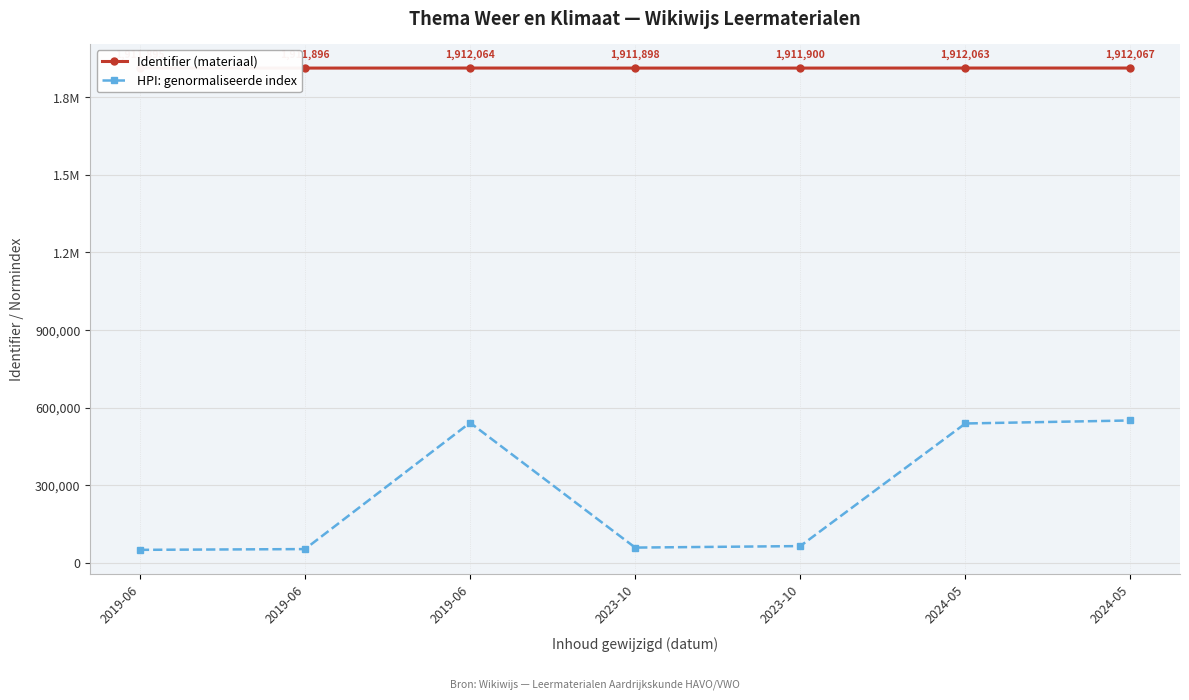

Rank the categories by Identifier (materiaal) value from highest to lowest.

2024-05, 2019-06, 2024-05, 2023-10, 2023-10, 2019-06, 2019-06